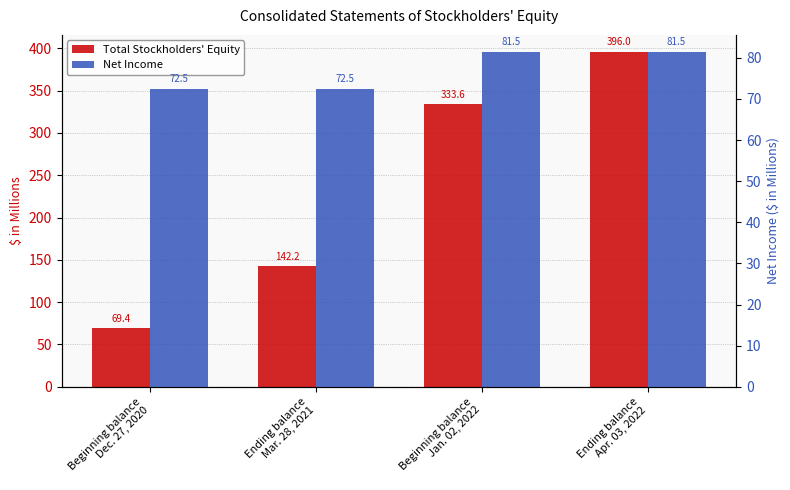

The value of Net Income at Beginning balance
Dec. 27, 2020 is 128.9. True or false?

False